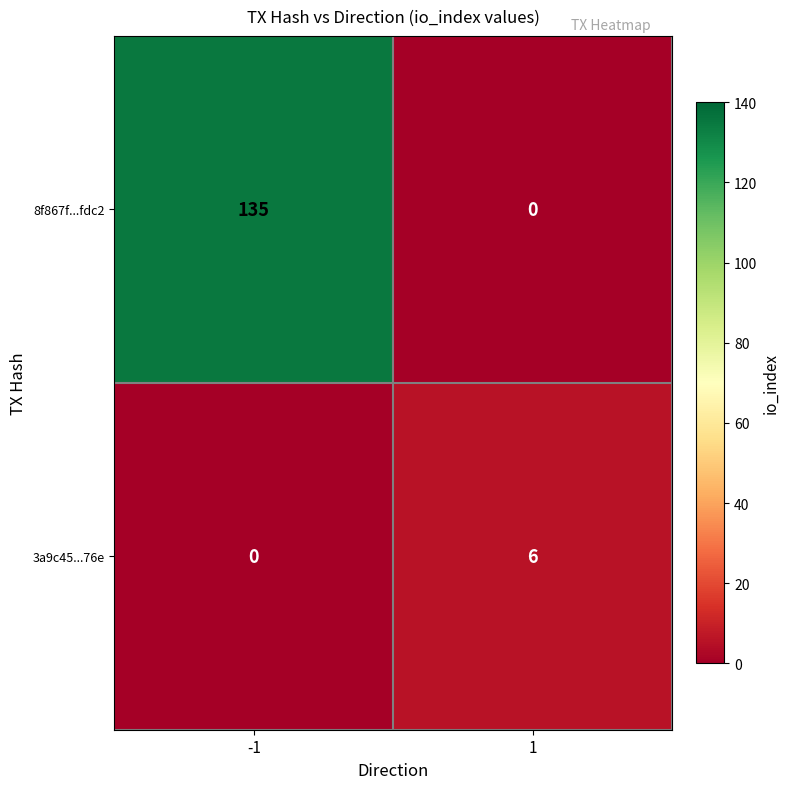

What is the maximum value shown in the chart?

135